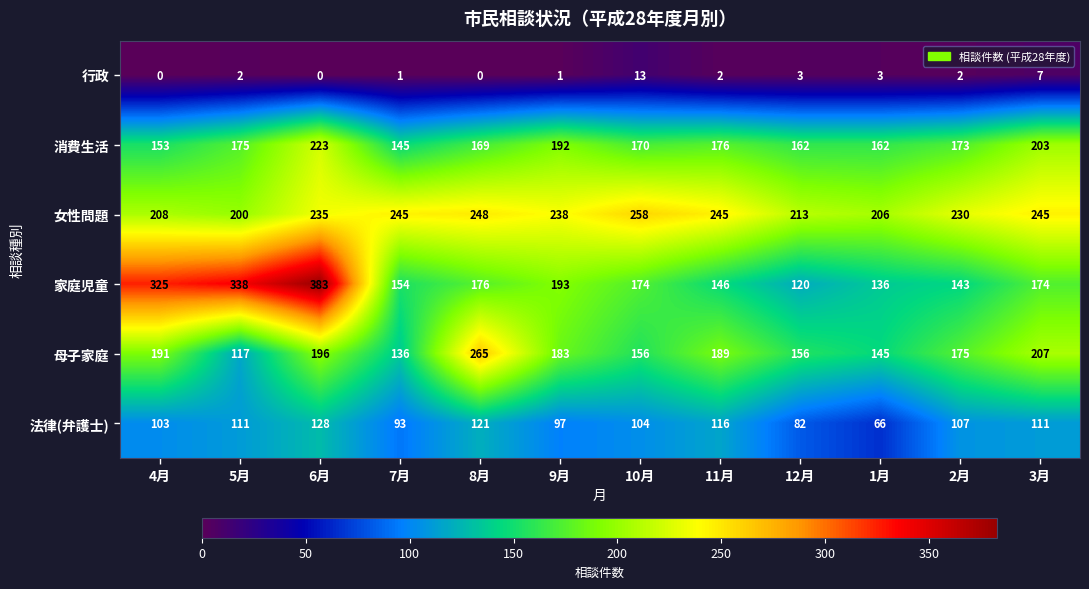

Which category has the highest value in the 行政 series?

10月